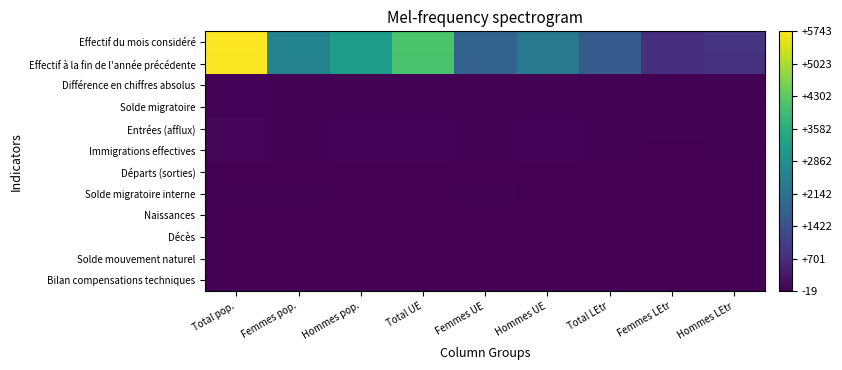

Reading right to left, list all the values displayed in this chart.

Effectif du mois considéré: Hommes LEtr=844	Femmes LEtr=777	Total LEtr=1621	Hommes UE=2315	Femmes UE=1807	Total UE=4122	Hommes pop.=3159	Femmes pop.=2584	Total pop.=5743
Effectif à la fin de l'année précédente: Hommes LEtr=833	Femmes LEtr=772	Total LEtr=1605	Hommes UE=2300	Femmes UE=1796	Total UE=4096	Hommes pop.=3133	Femmes pop.=2568	Total pop.=5701
Différence en chiffres absolus: Hommes LEtr=11	Femmes LEtr=5	Total LEtr=16	Hommes UE=15	Femmes UE=11	Total UE=26	Hommes pop.=26	Femmes pop.=16	Total pop.=42
Solde migratoire: Hommes LEtr=9	Femmes LEtr=4	Total LEtr=13	Hommes UE=15	Femmes UE=8	Total UE=23	Hommes pop.=24	Femmes pop.=12	Total pop.=36
Entrées (afflux): Hommes LEtr=10	Femmes LEtr=4	Total LEtr=14	Hommes UE=30	Femmes UE=13	Total UE=43	Hommes pop.=40	Femmes pop.=17	Total pop.=57
Immigrations effectives: Hommes LEtr=6	Femmes LEtr=3	Total LEtr=9	Hommes UE=30	Femmes UE=13	Total UE=43	Hommes pop.=36	Femmes pop.=16	Total pop.=52
Départs (sorties): Hommes LEtr=0	Femmes LEtr=0	Total LEtr=0	Hommes UE=-14	Femmes UE=-5	Total UE=-19	Hommes pop.=-14	Femmes pop.=-5	Total pop.=-19
Solde migratoire interne: Hommes LEtr=1	Femmes LEtr=1	Total LEtr=2	Hommes UE=-2	Femmes UE=4	Total UE=2	Hommes pop.=-1	Femmes pop.=5	Total pop.=4
Naissances: Hommes LEtr=1	Femmes LEtr=0	Total LEtr=1	Hommes UE=1	Femmes UE=0	Total UE=1	Hommes pop.=2	Femmes pop.=0	Total pop.=2
Décès: Hommes LEtr=0	Femmes LEtr=0	Total LEtr=0	Hommes UE=-2	Femmes UE=0	Total UE=-2	Hommes pop.=-2	Femmes pop.=0	Total pop.=-2
Solde mouvement naturel: Hommes LEtr=1	Femmes LEtr=0	Total LEtr=1	Hommes UE=-1	Femmes UE=0	Total UE=-1	Hommes pop.=0	Femmes pop.=0	Total pop.=0
Bilan compensations techniques: Hommes LEtr=0	Femmes LEtr=0	Total LEtr=0	Hommes UE=3	Femmes UE=0	Total UE=3	Hommes pop.=3	Femmes pop.=0	Total pop.=3